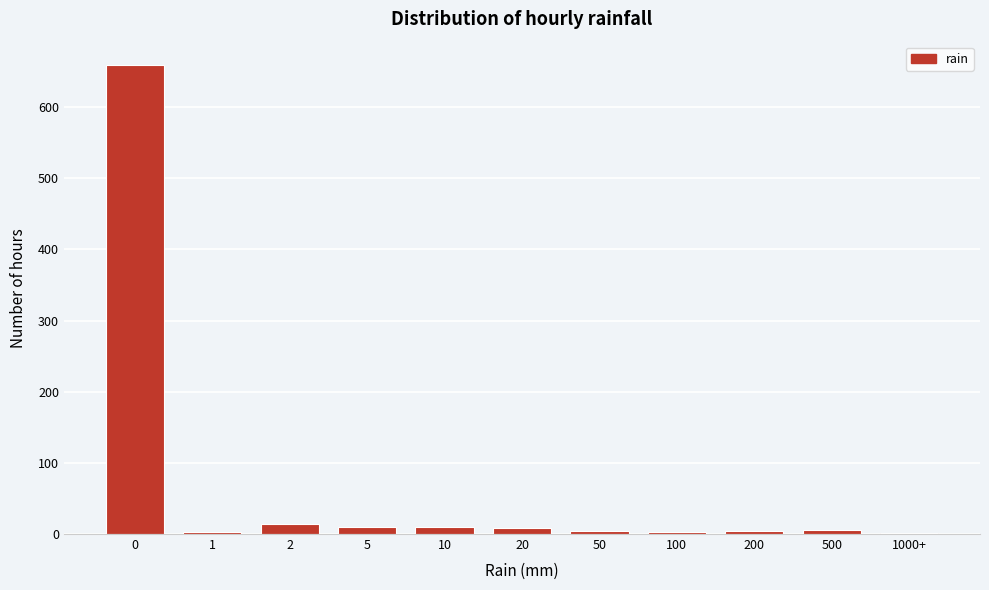

True or false: the data shows 659 at 0.

True